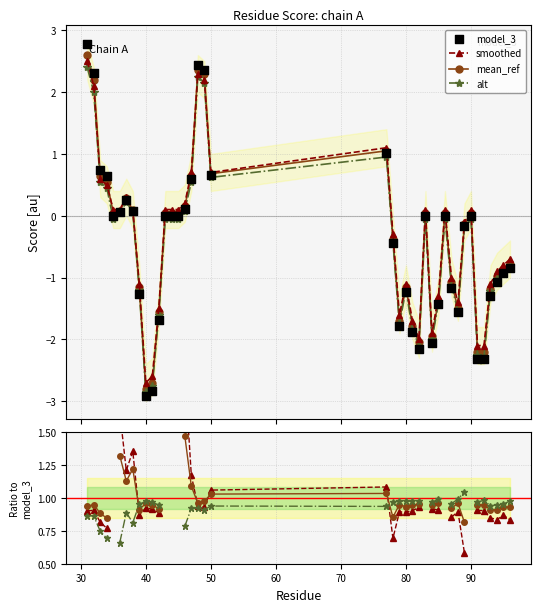

Which series has the largest total across all categories?

model_3